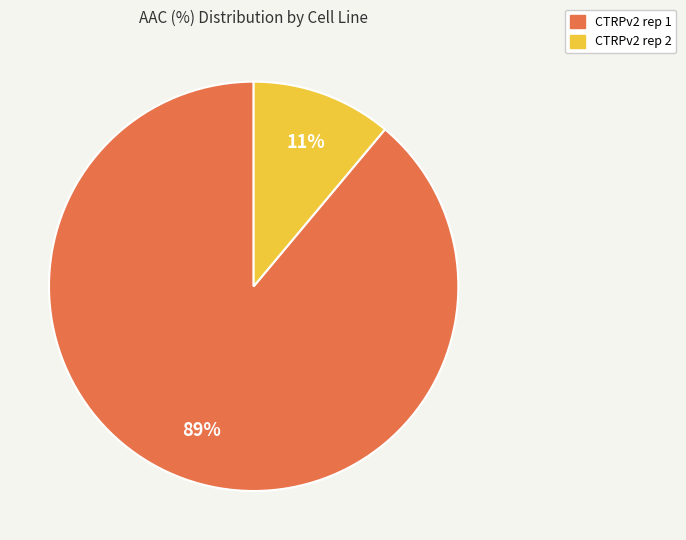

Does CTRPv2 rep 2 account for over 50% of the chart?

No